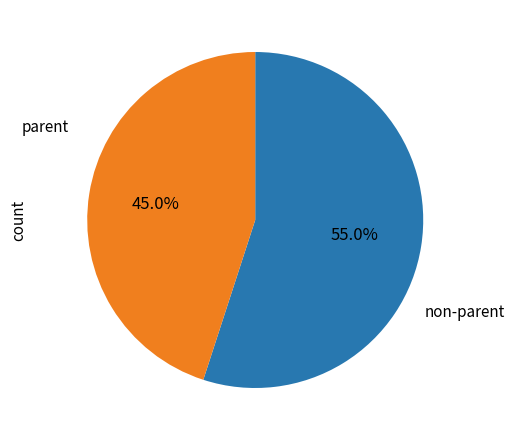

Is there any slice that represents more than half of the pie?

Yes